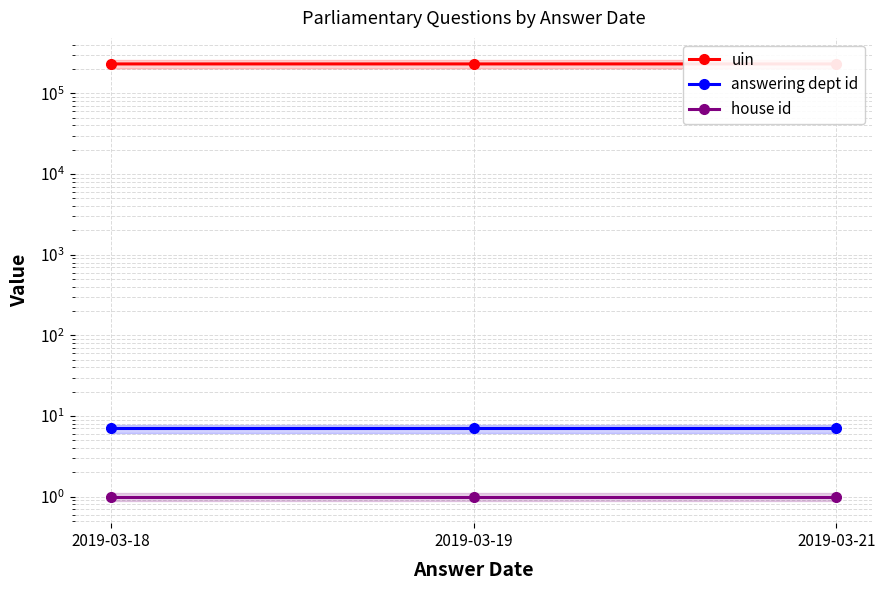

What is the smallest value displayed?

1